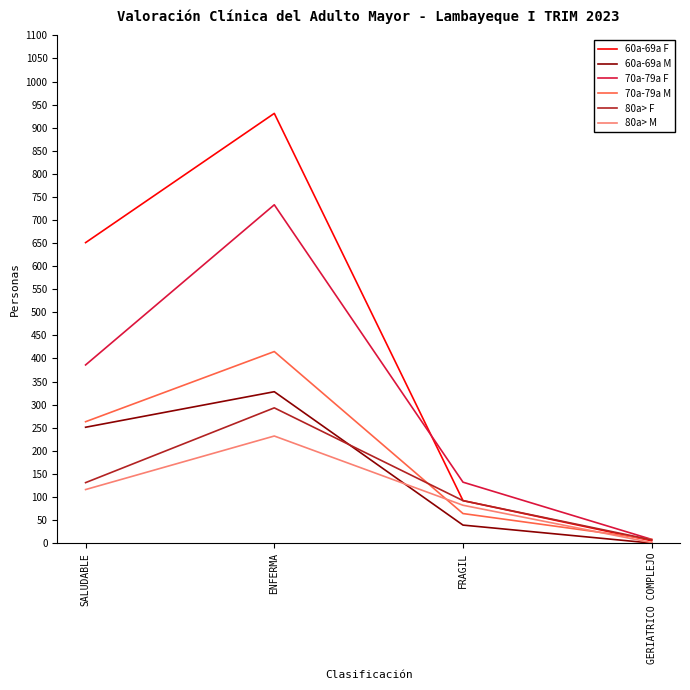

At which category is the sum across all series the highest?

ENFERMA